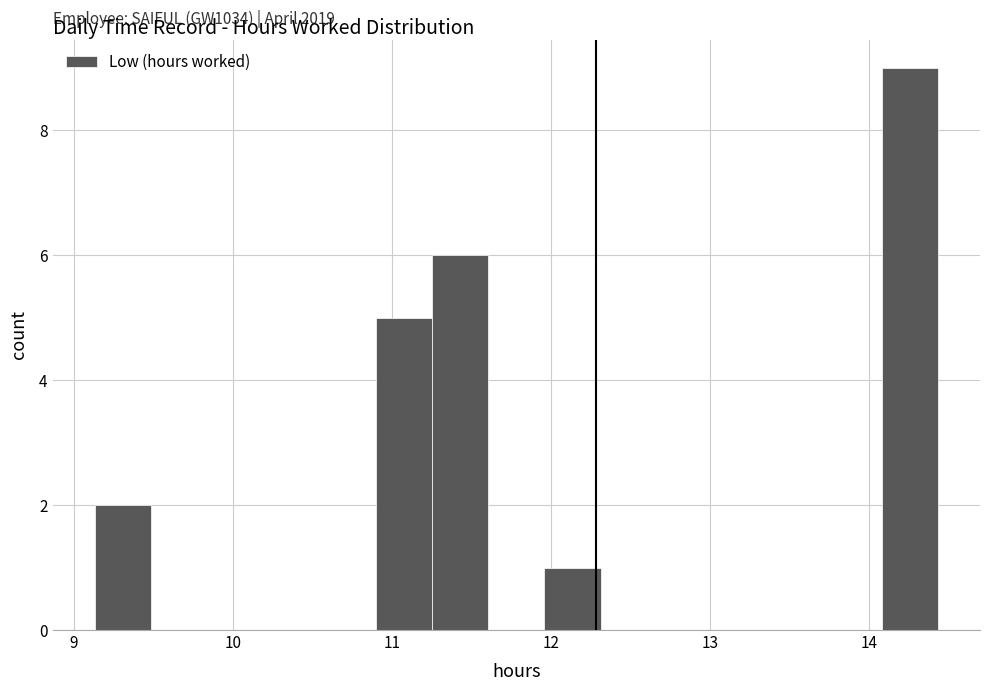

Around what value on the x-axis is the tallest bar? Give the approximate position of its centre, as read against the axis.

14.3